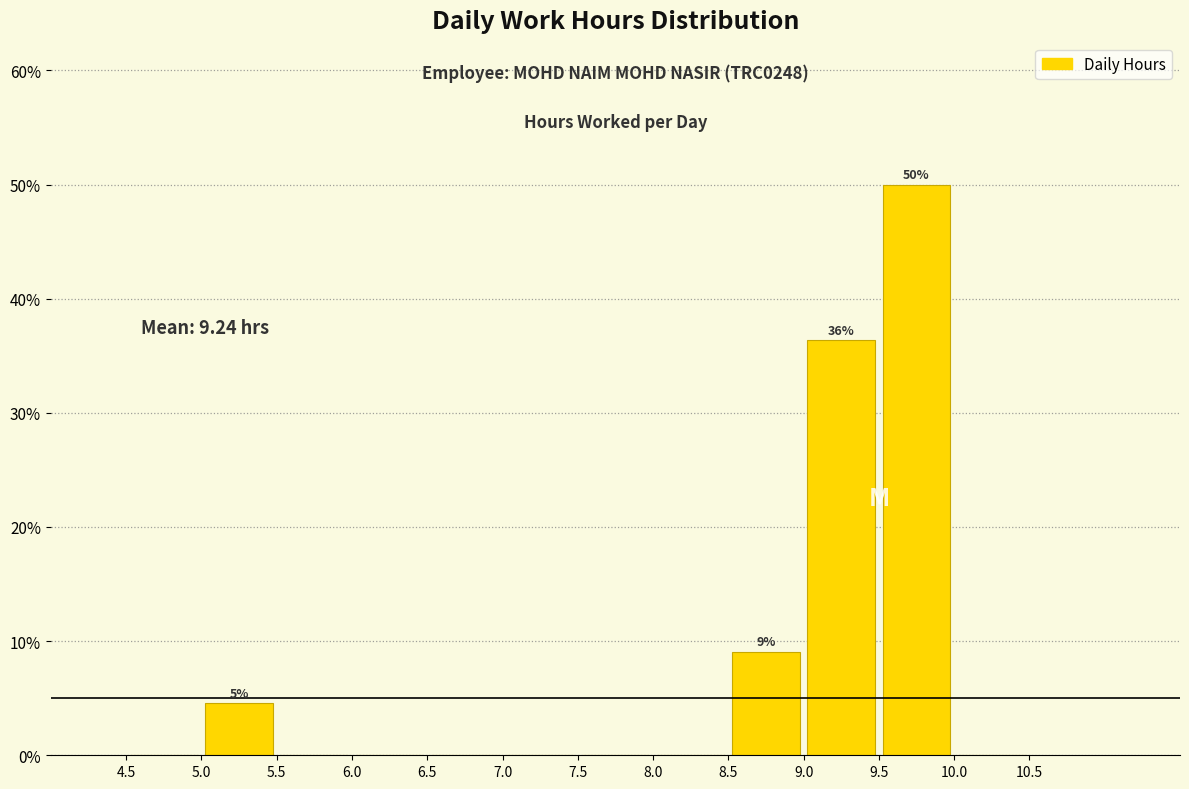

Over which range of the x-axis is the bar tallest?

9.5 to 10.0